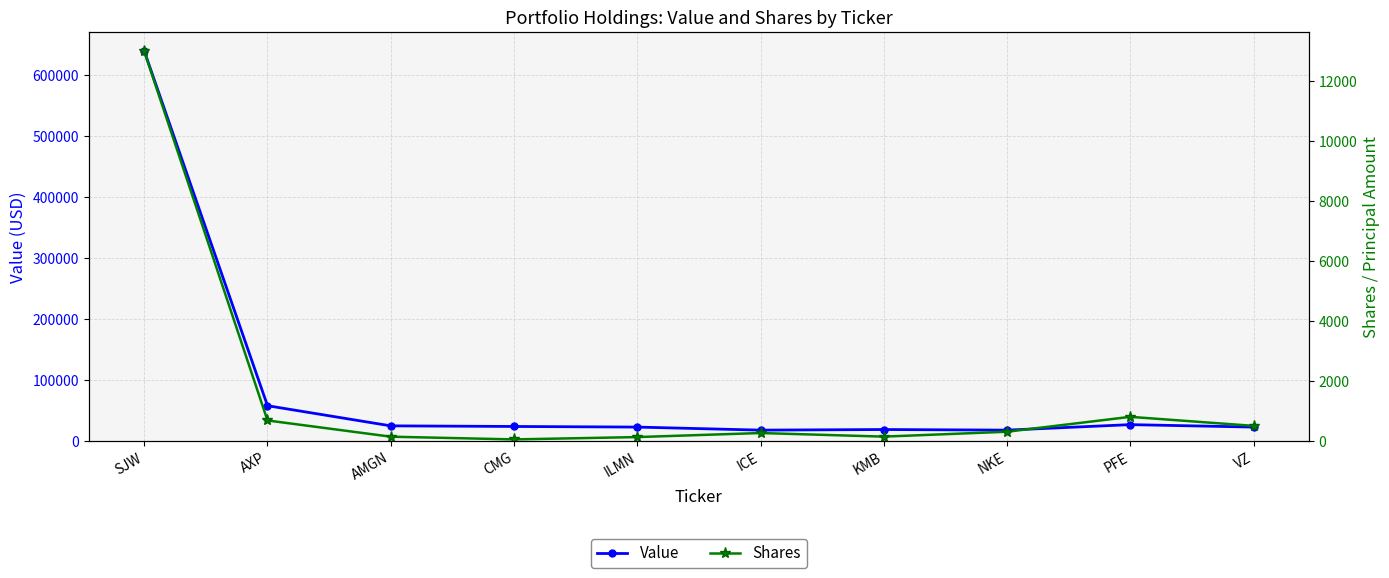

Is the value of Value at AMGN greater than the value of Shares at AXP?

Yes